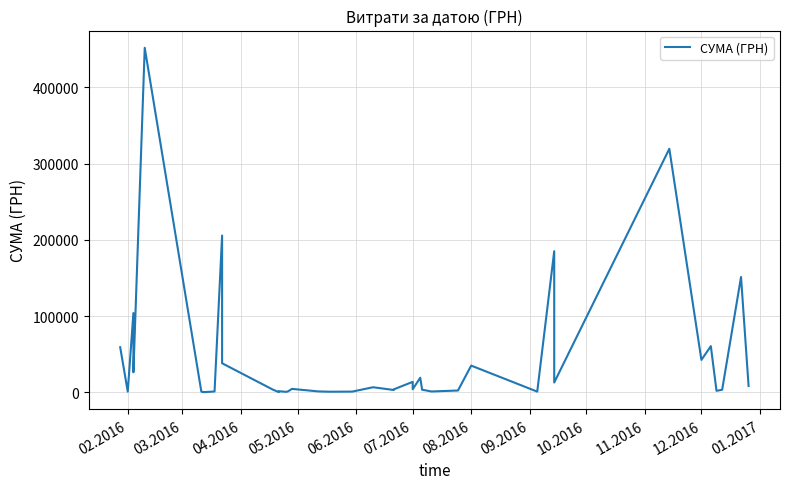

How many values are below 3973?

20